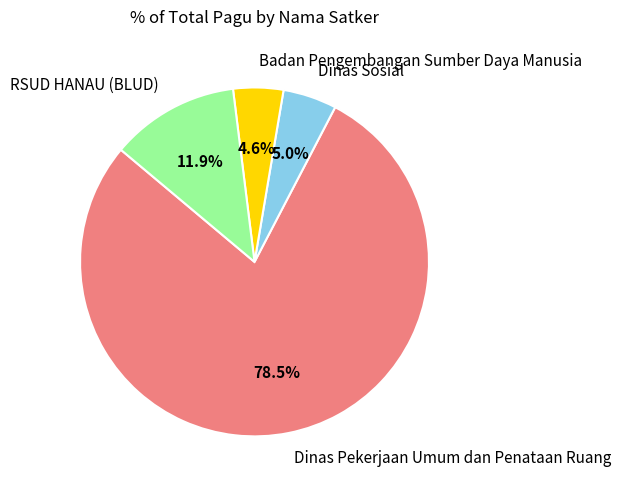

What is the largest slice in the pie chart?

Dinas Pekerjaan Umum dan Penataan Ruang